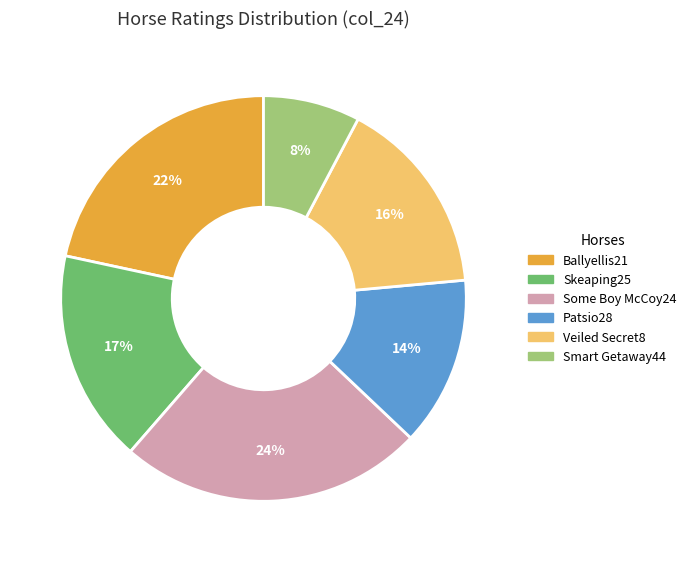

Does Ballyellis21 account for over 50% of the chart?

No